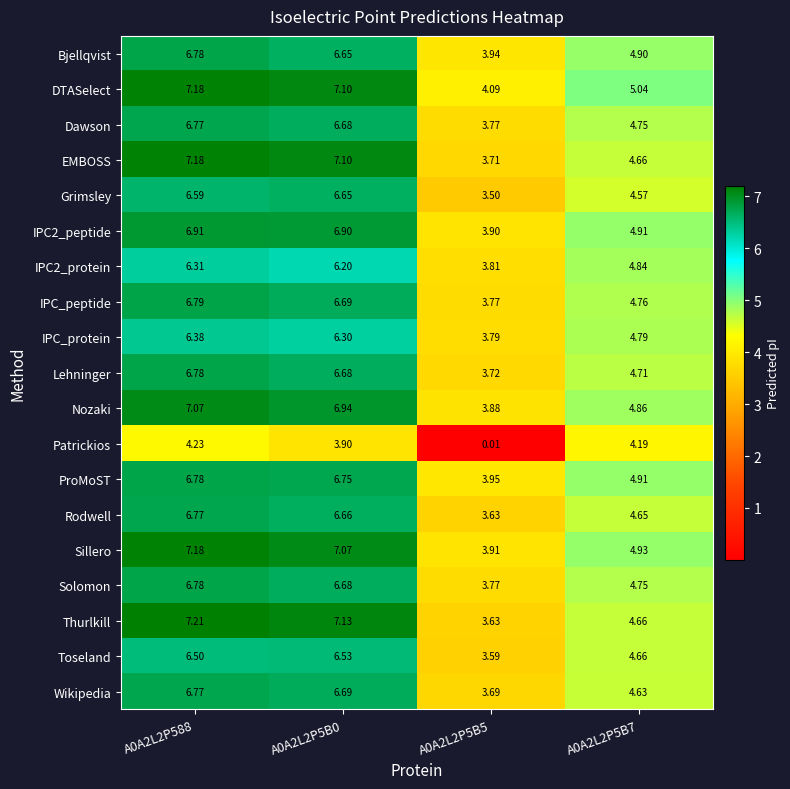

Which series has the largest range (max minus min)?

Patrickios